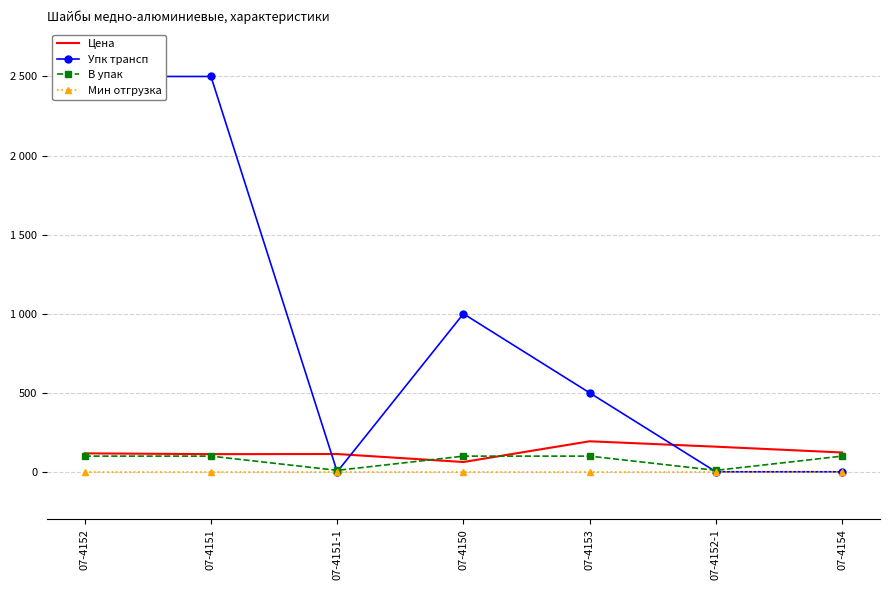

Reading left to right, what are all the values shown in this chart?

Цена: 07-4152=117.6	07-4151=112.5	07-4151-1=113.3	07-4150=62.8	07-4153=193.9	07-4152-1=159.7	07-4154=122.9
Упк трансп: 07-4152=2500.0	07-4151=2500.0	07-4151-1=1.0	07-4150=1000.0	07-4153=500.0	07-4152-1=1.0	07-4154=1.0
В упак: 07-4152=100.0	07-4151=100.0	07-4151-1=10.0	07-4150=100.0	07-4153=100.0	07-4152-1=10.0	07-4154=100.0
Мин отгрузка: 07-4152=1.0	07-4151=1.0	07-4151-1=1.0	07-4150=1.0	07-4153=1.0	07-4152-1=1.0	07-4154=1.0